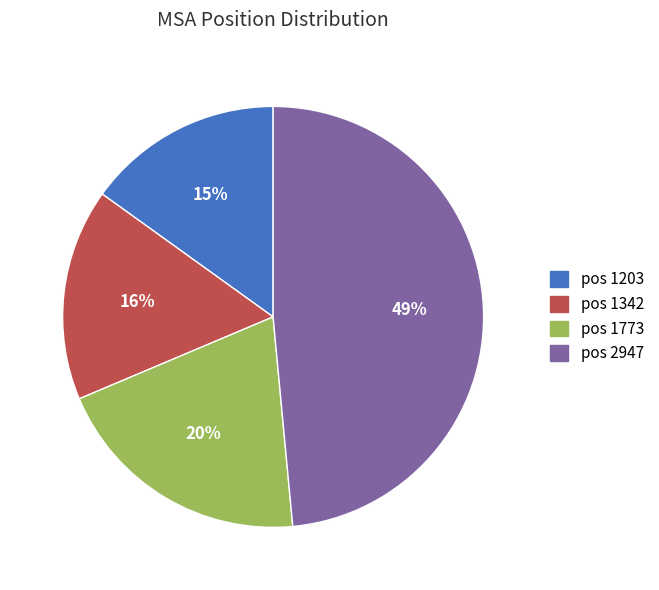

Is the sum of pos 1203 and pos 2947 greater than half?

Yes